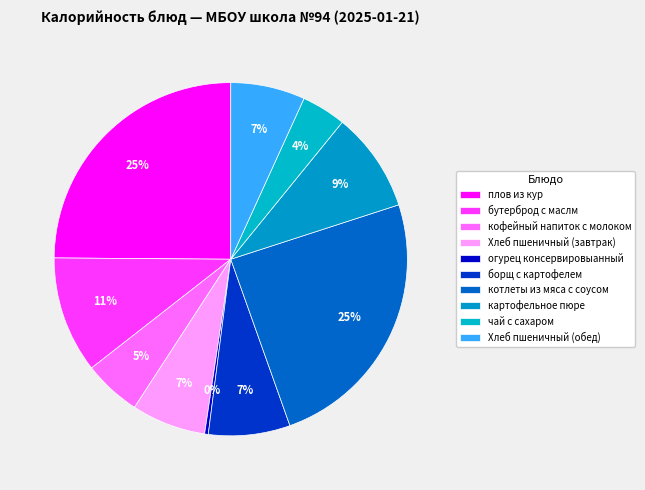

Does any single category account for the majority?

No